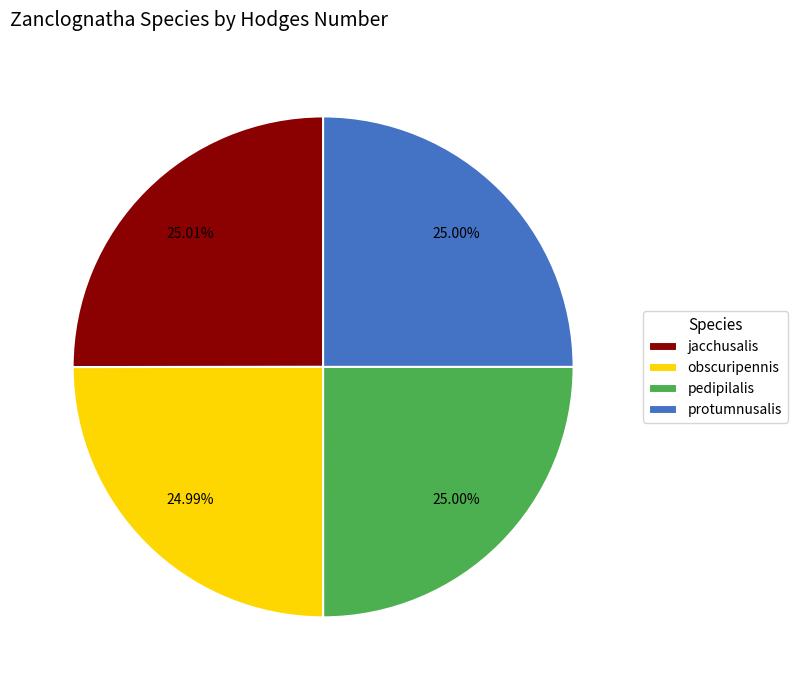

Approximately how many times larger is the value at pedipilalis compared to jacchusalis?

1.0